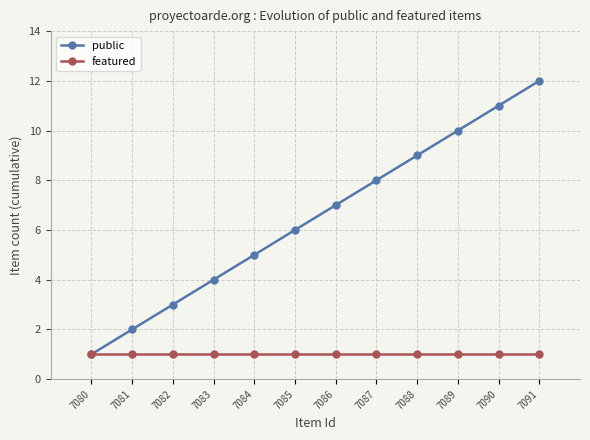

List the series in order of their overall mean, highest first.

public, featured